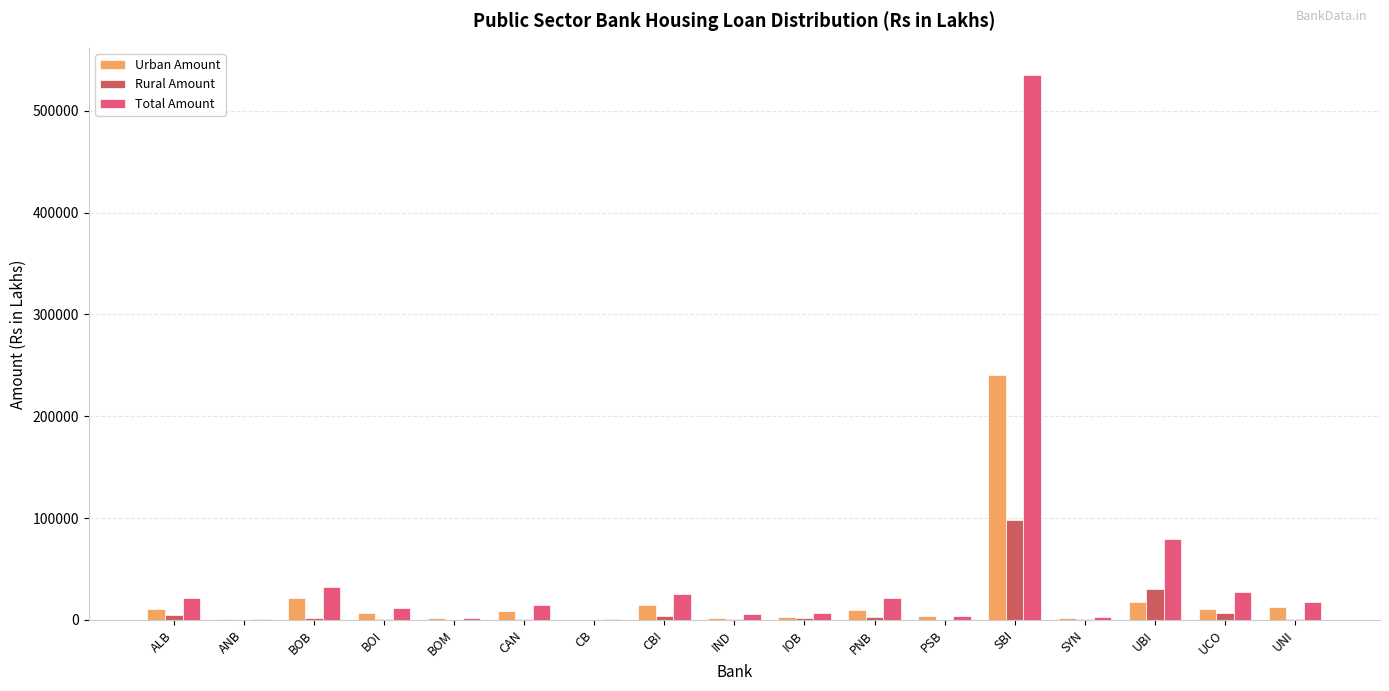

At which category is the sum across all series the highest?

SBI